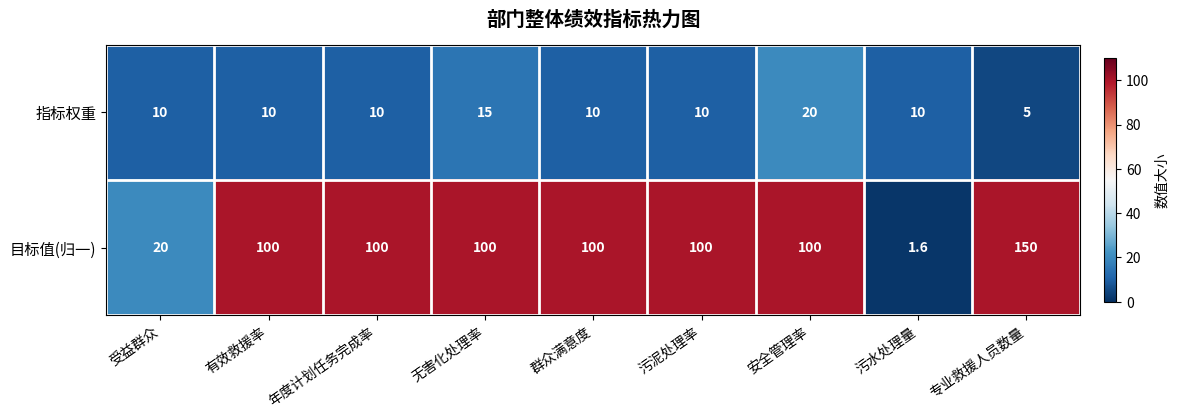

How many distinct data groups are displayed?

2